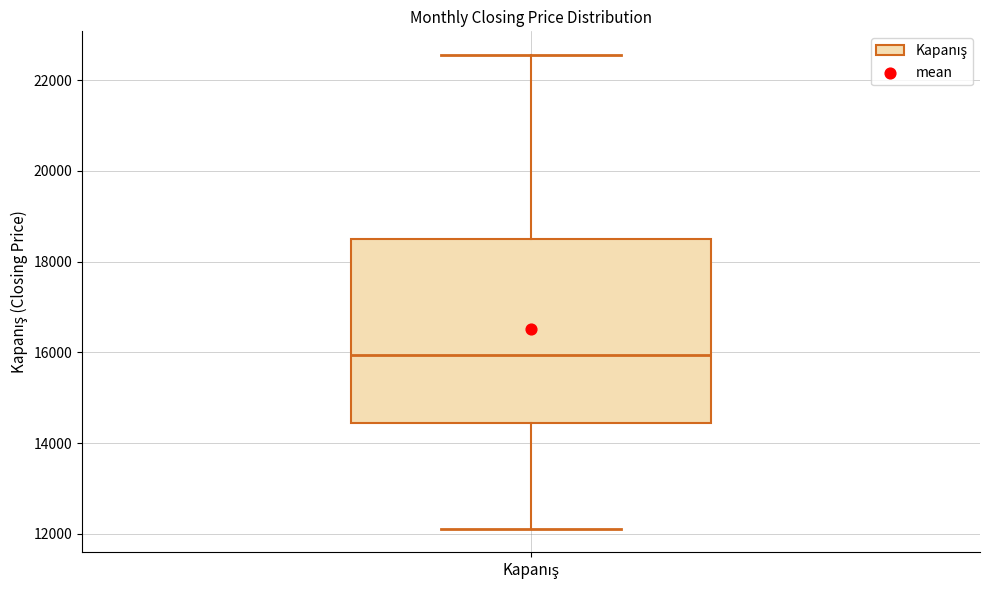

Transcribe this box plot: give where the median line is, the range the box spans, and where the two whiskers end, as read against the y-axis. The values are not printed on the chart, so give them approximately, as read against the axis.

median 16000, box 14400 to 18400, whiskers 12200 to 22600